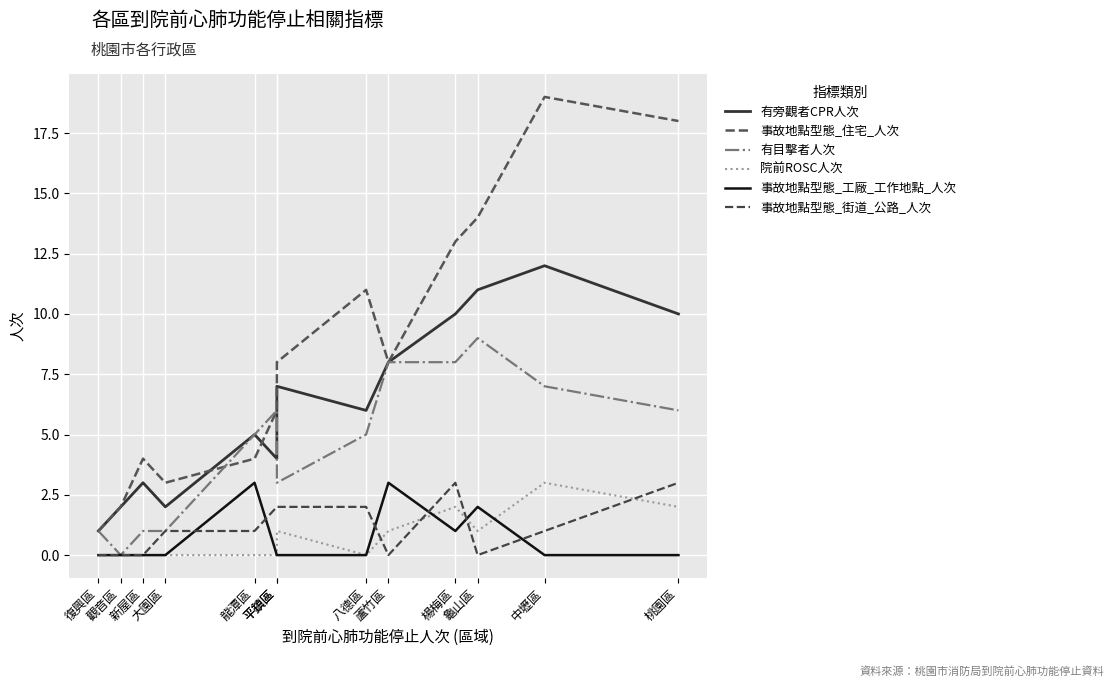

What is the sum of all 事故地點型態_工廠_工作地點_人次 values?

9